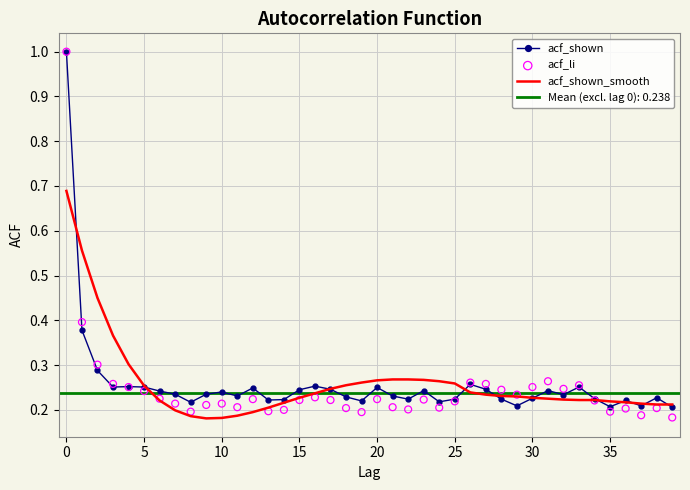

The acf_shown series shows 0.1 at 25. True or false?

False